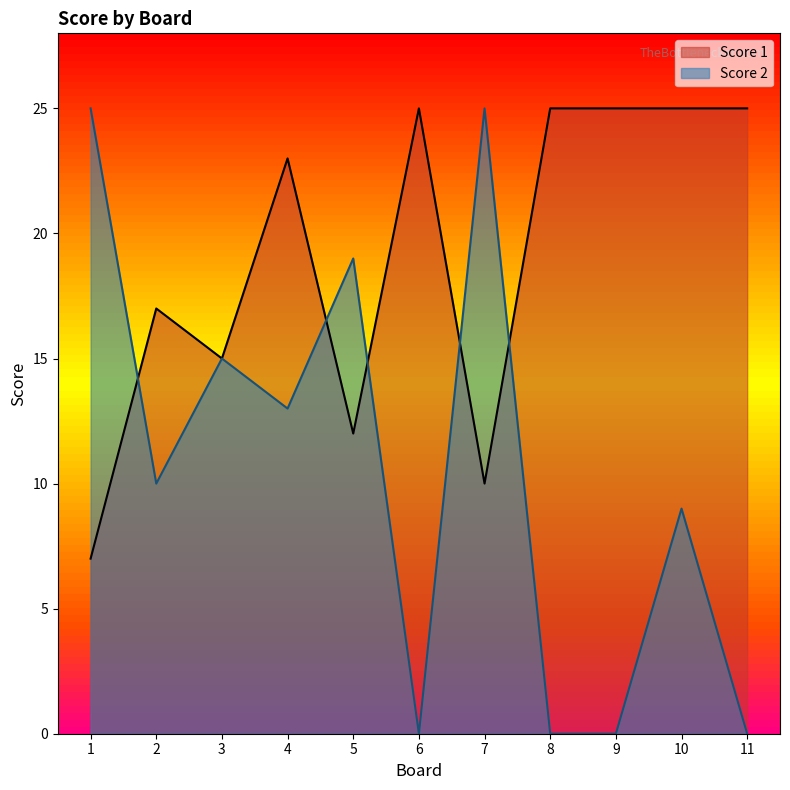

How many interior local peaks does the Score 1 series have?

3